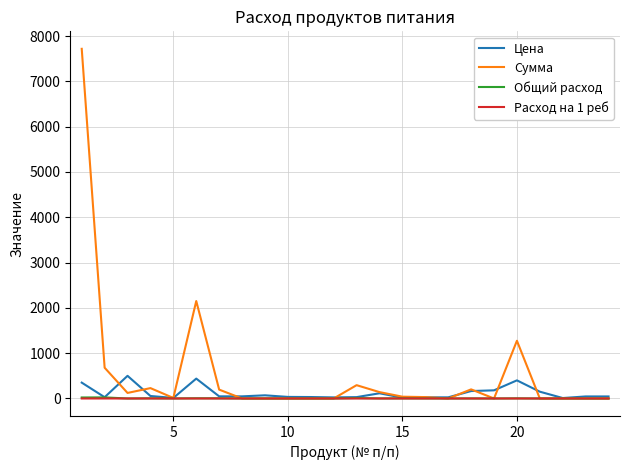

Which series has the largest range (max minus min)?

Сумма